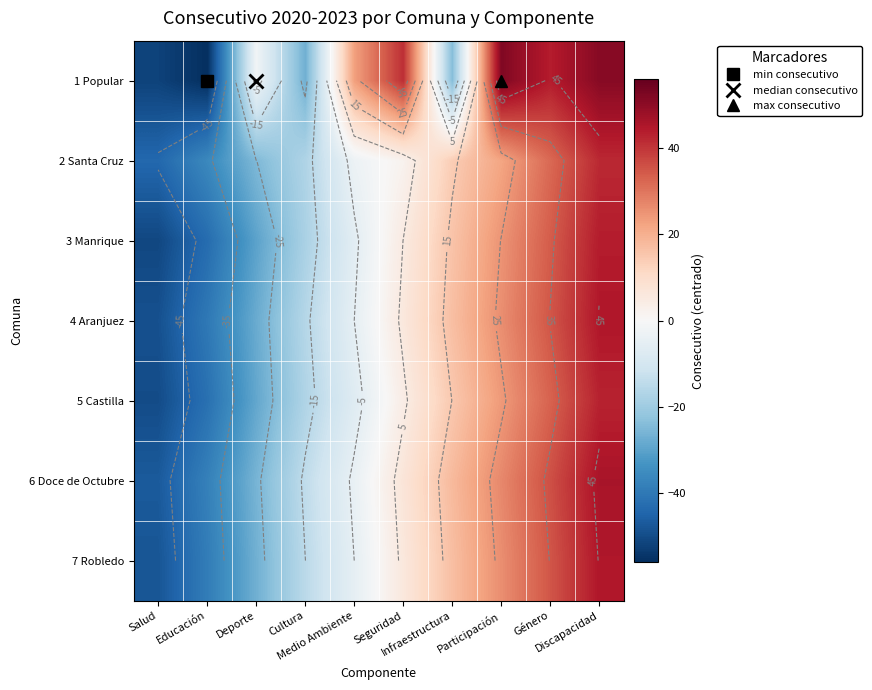

Which has a higher value, Discapacidad or Cultura?

Discapacidad